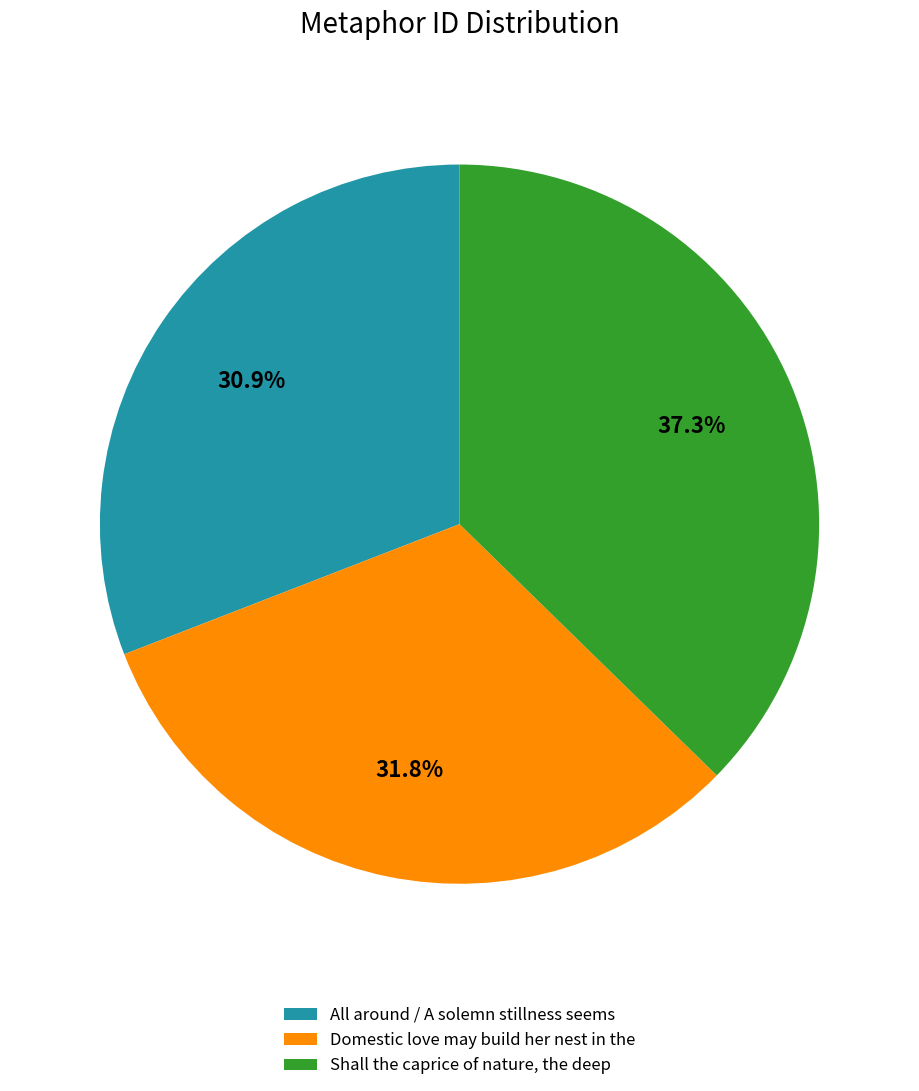

What portion of the pie excludes Domestic love may build her nest in the?

68.2%